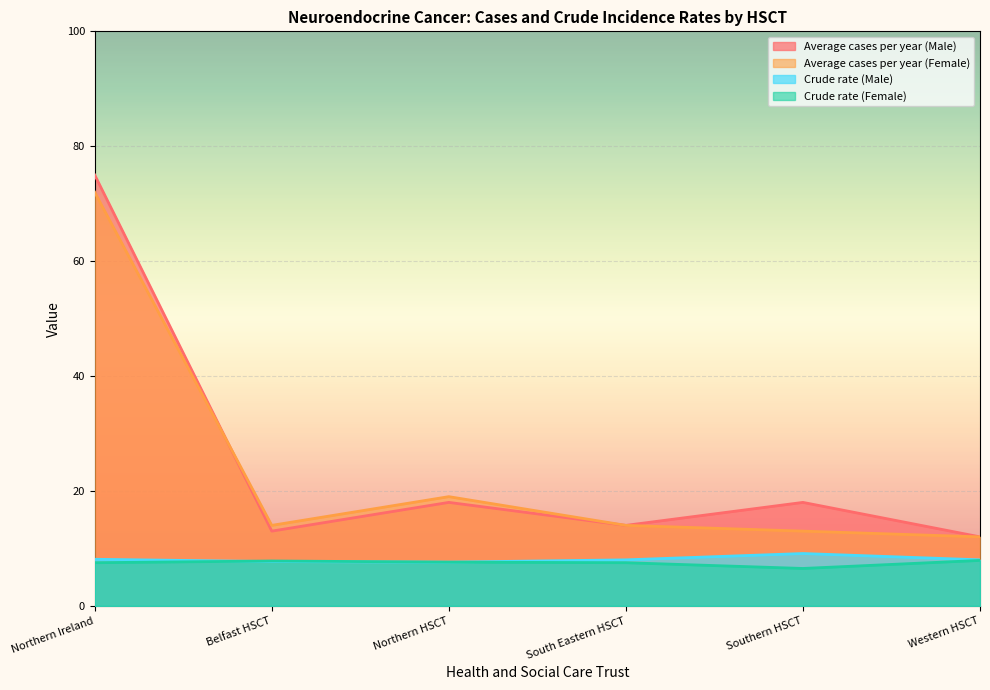

How many values in the Crude rate (Female) series are below 7?

1